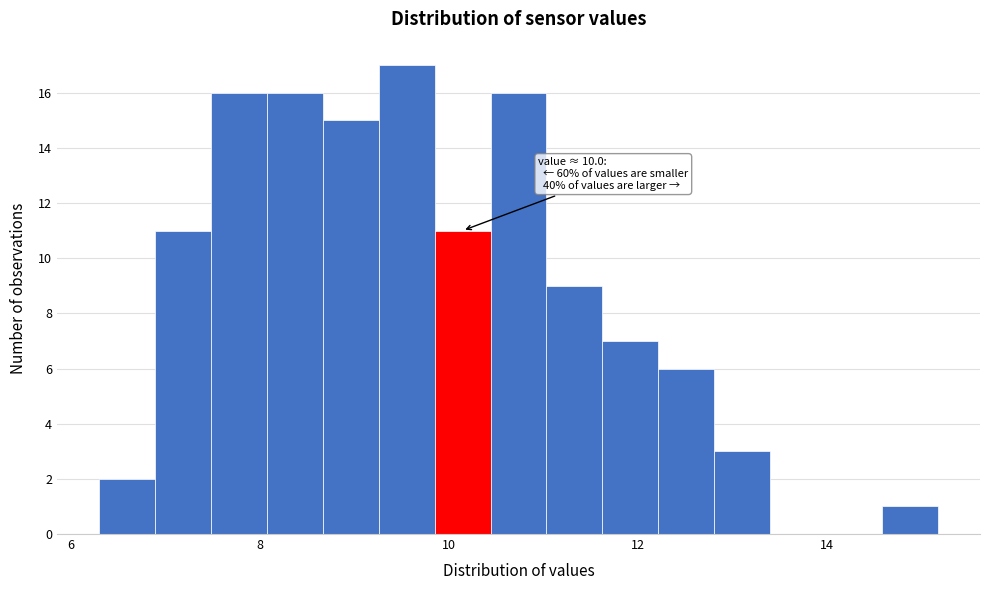

Read against the x-axis, roughly where is the centre of the tallest bar?

9.6